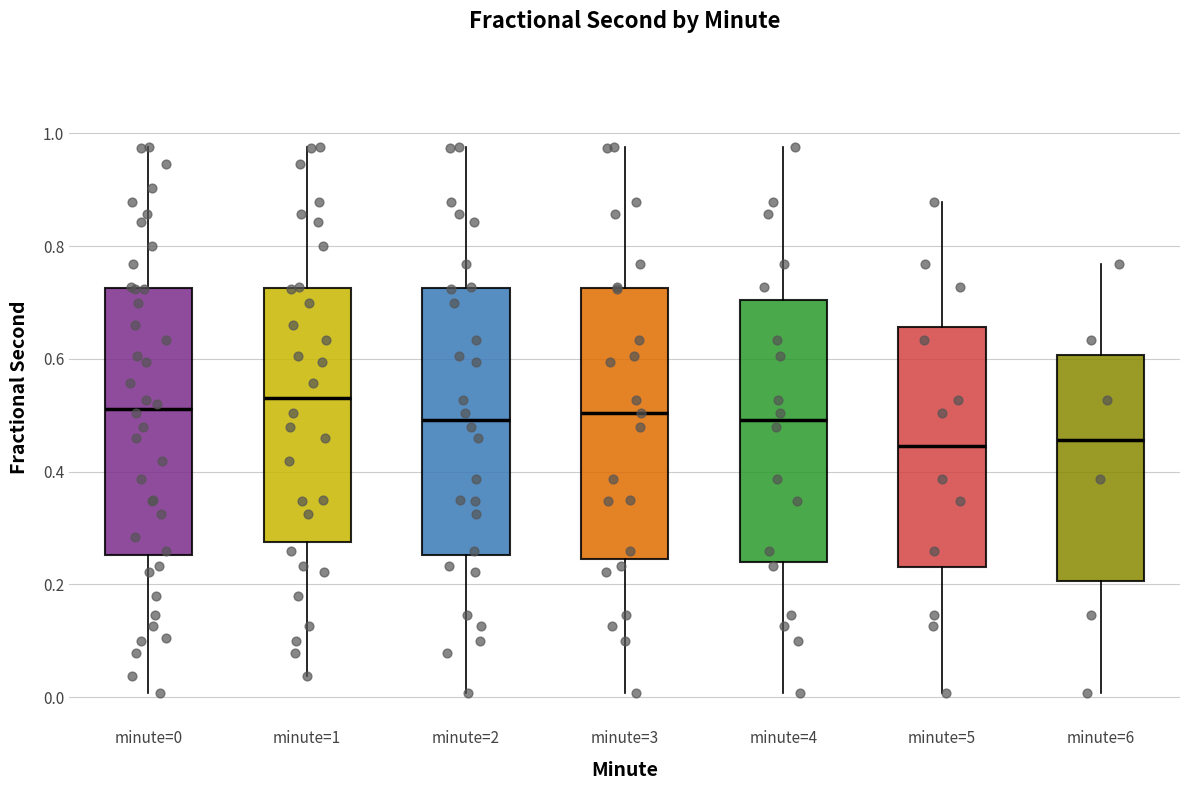

Where does the median line of the box for minute=0 sit on the y-axis? The values are not printed on the chart, so give them approximately, as read against the axis.

0.52